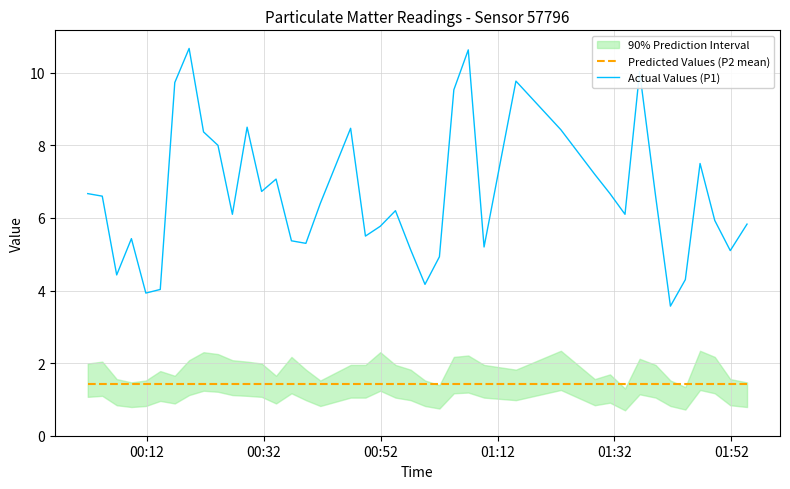

What is the lowest value of the Actual Values (P1) series?

3.6